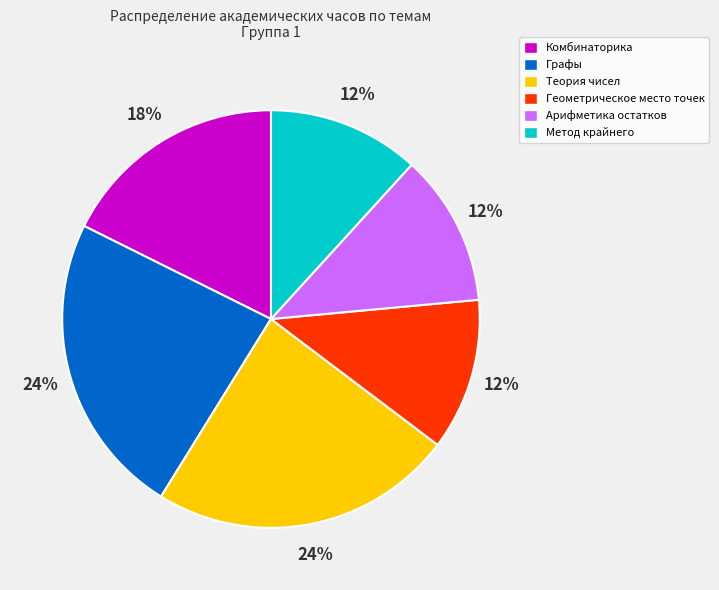

What is the ratio of the value at Теория чисел to the value at Комбинаторика?

1.3